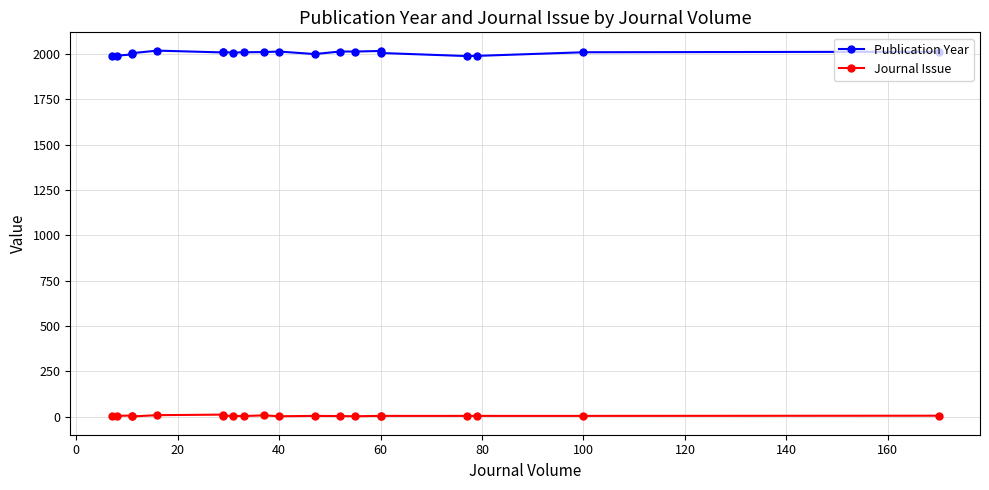

What is the spread (max minus min) of values at 100?

2006